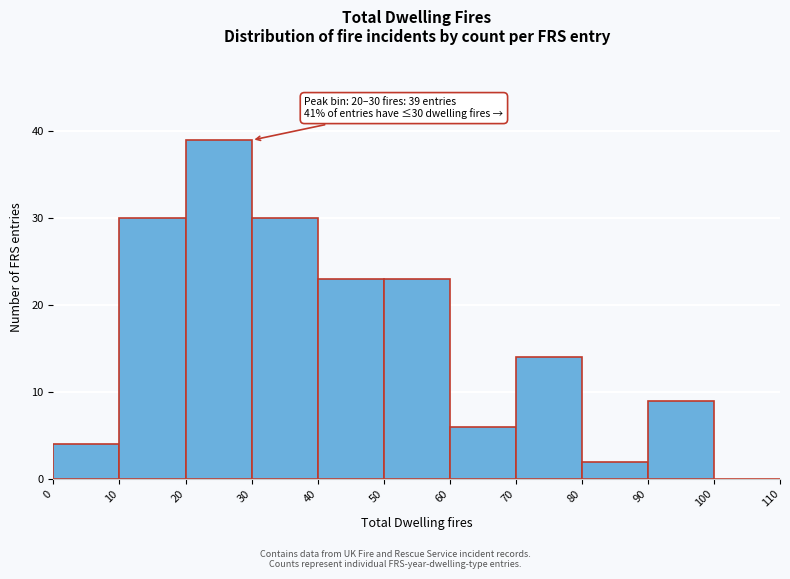

Over which range of the x-axis is the bar tallest?

20 to 30